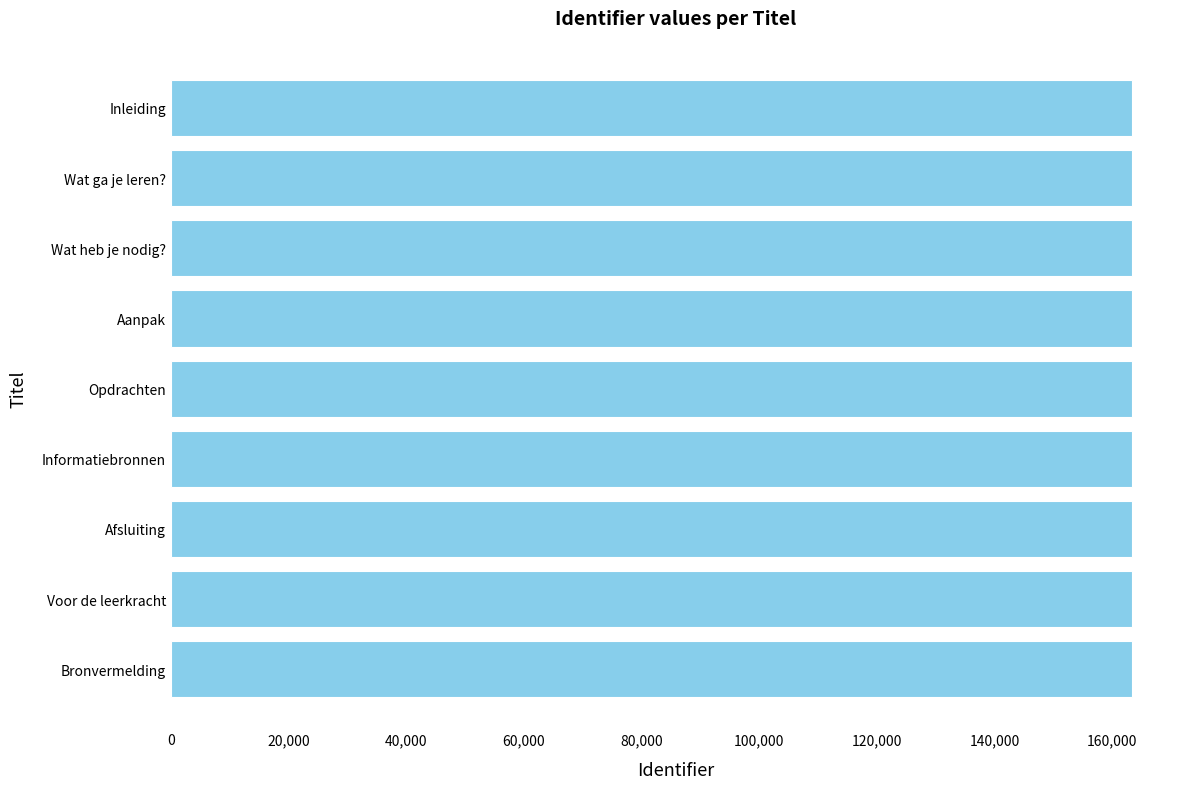

True or false: the data shows 163360 at Voor de leerkracht.

True